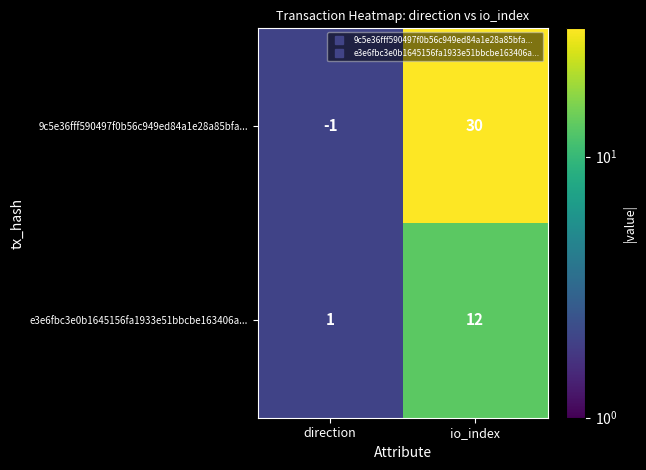

How many data points does each series have?

2